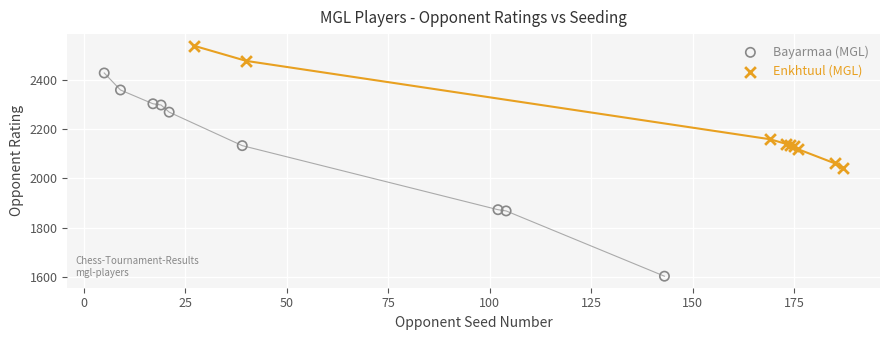

Which series reaches the maximum Y coordinate?

Enkhtuul (MGL)